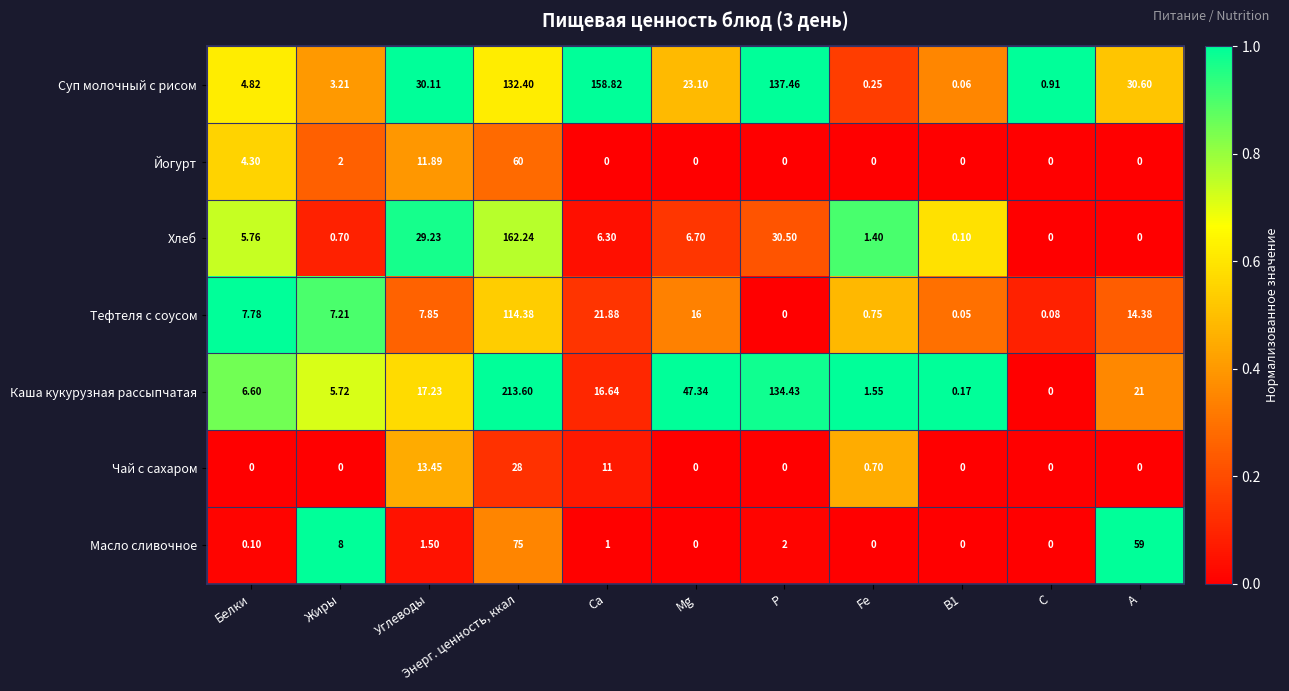

What is the difference between the highest and lowest values at А?

59.0